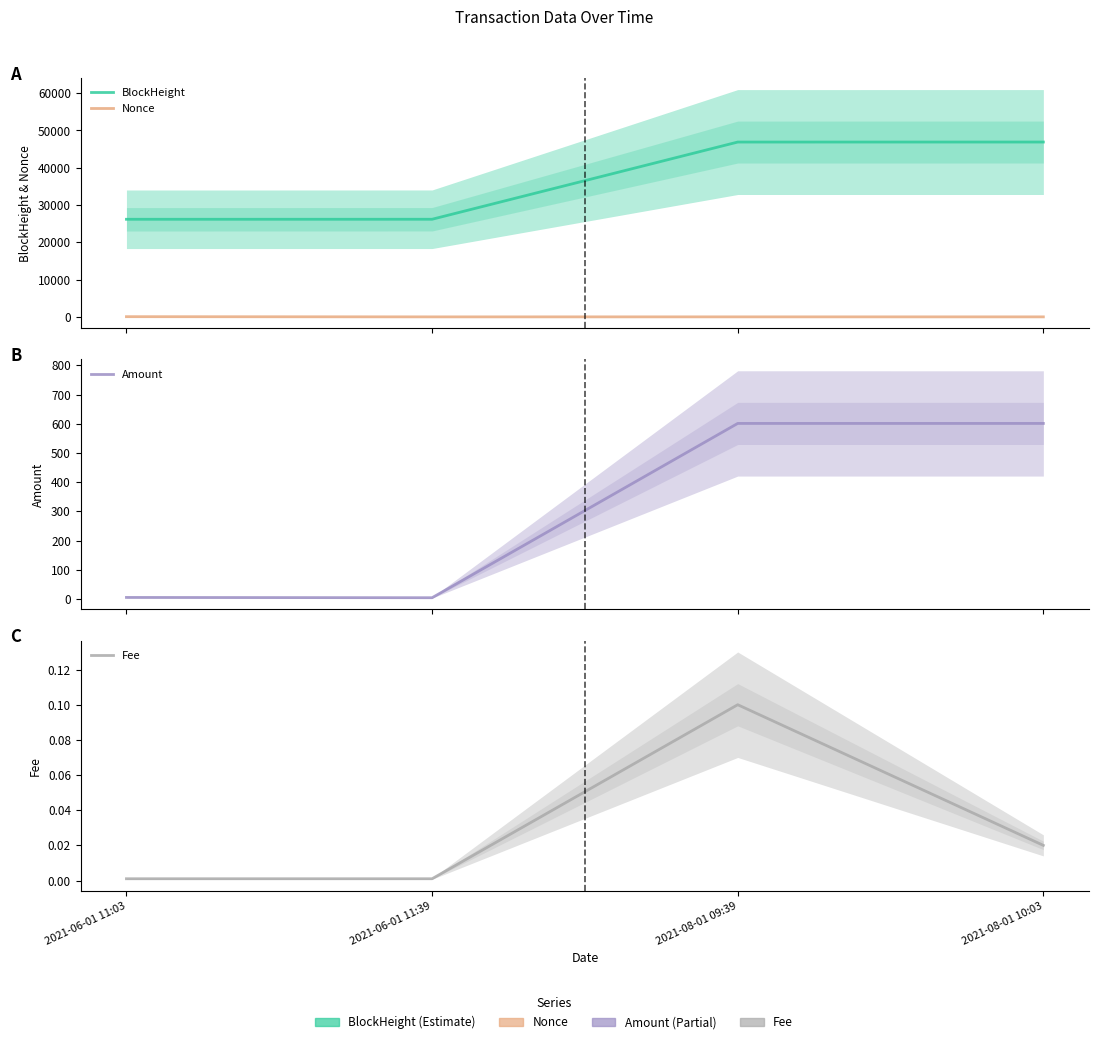

Rank the categories by Amount value from lowest to highest.

2021-06-01 11:39, 2021-06-01 11:03, 2021-08-01 10:03, 2021-08-01 09:39